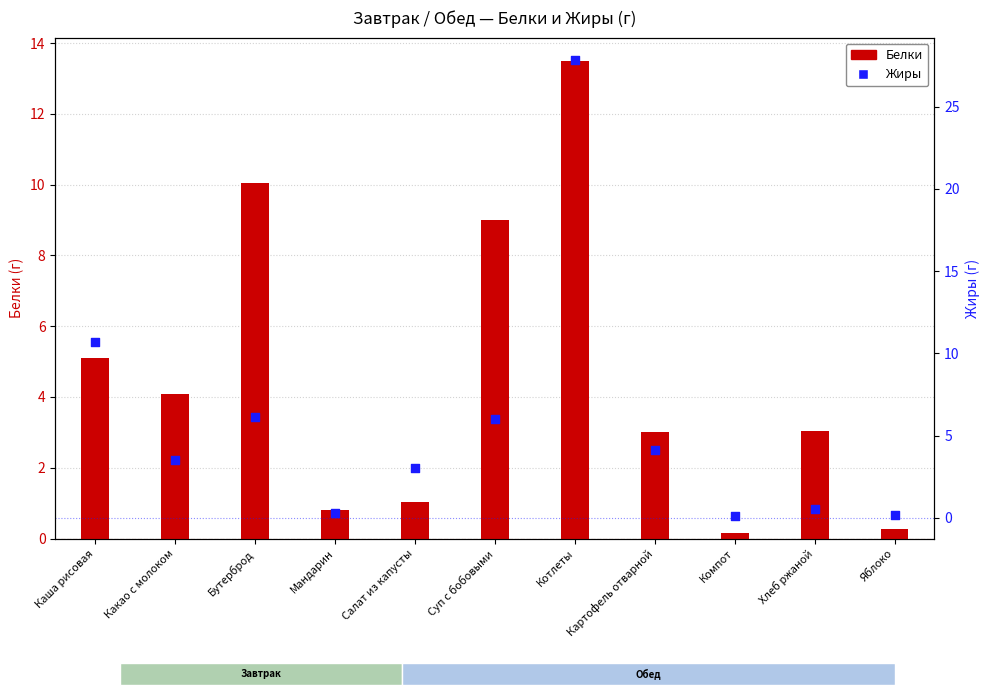

Which series reaches the maximum Y coordinate?

Жиры